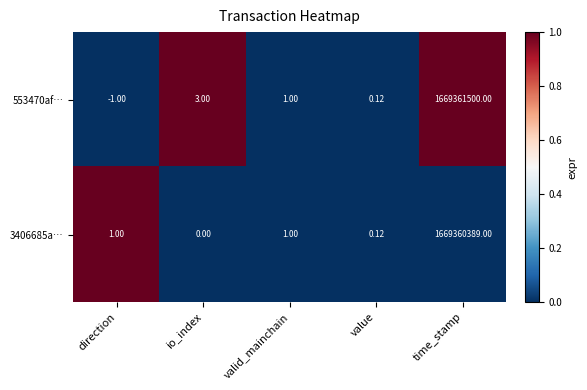

Where is 553470af… nearest to the value 834680749?

io_index